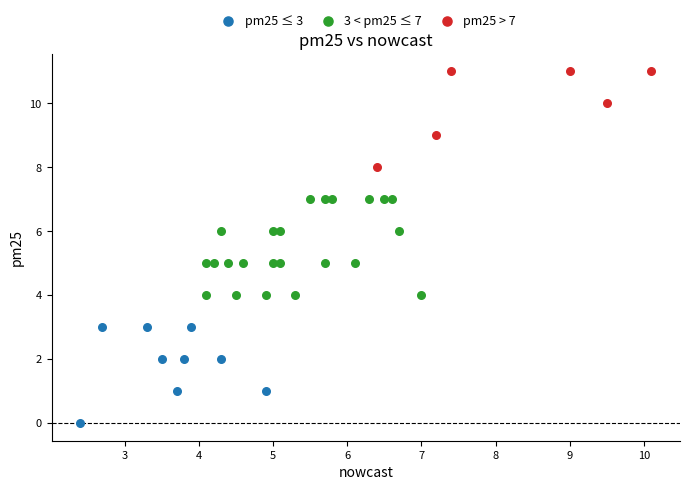

Which series reaches the minimum Y coordinate?

pm25 ≤ 3